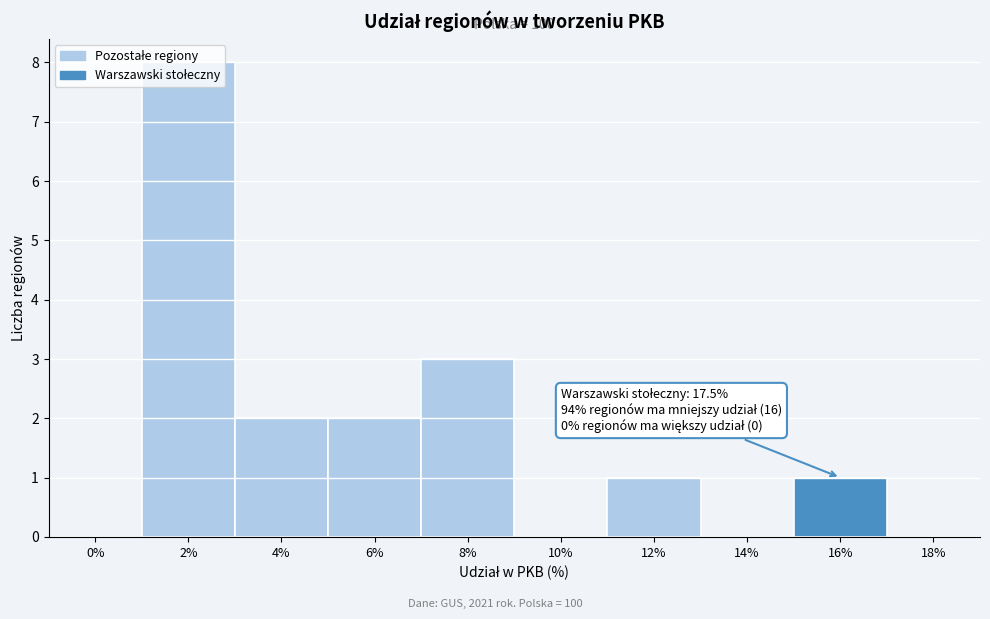

True or false: the data shows 4 at 8%.

False